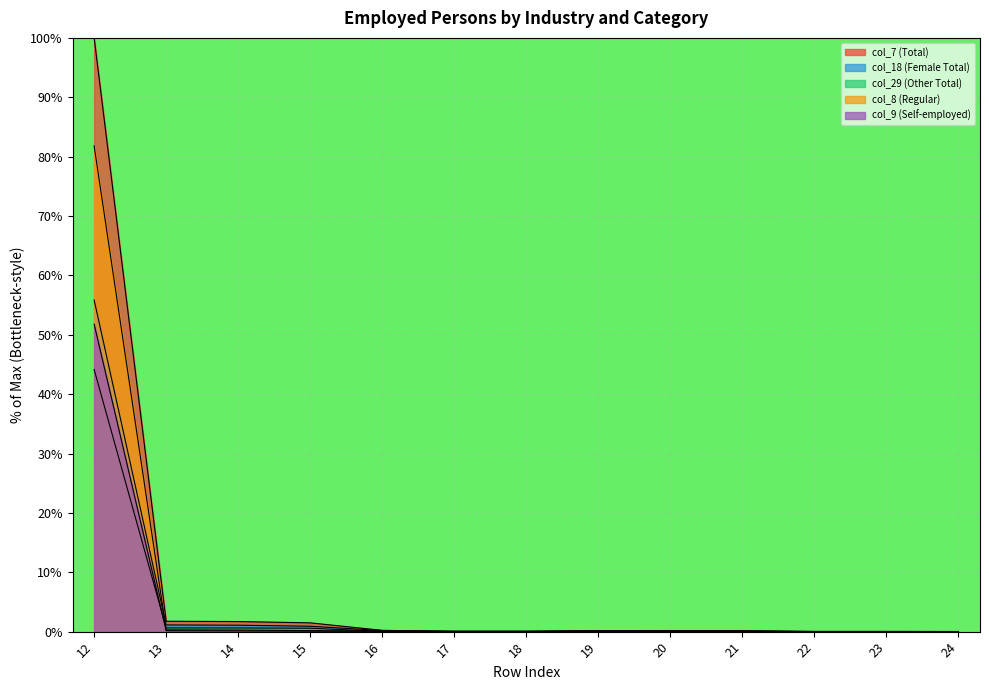

Rank the series at 20 from lowest to highest value.

col_29 (Other Total), col_9 (Self-employed), col_8 (Regular), col_18 (Female Total), col_7 (Total)